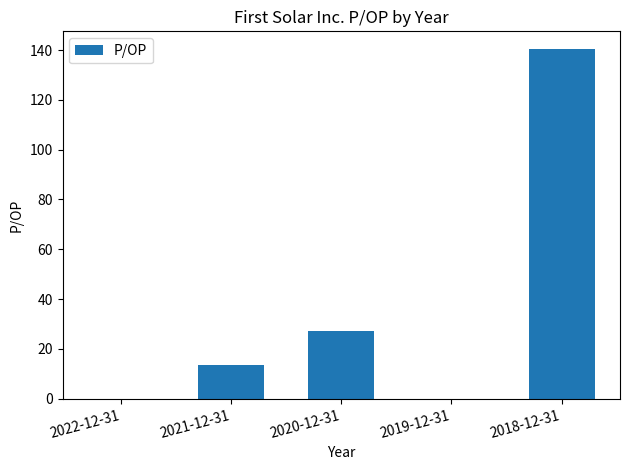

What is the greatest value displayed?

140.5